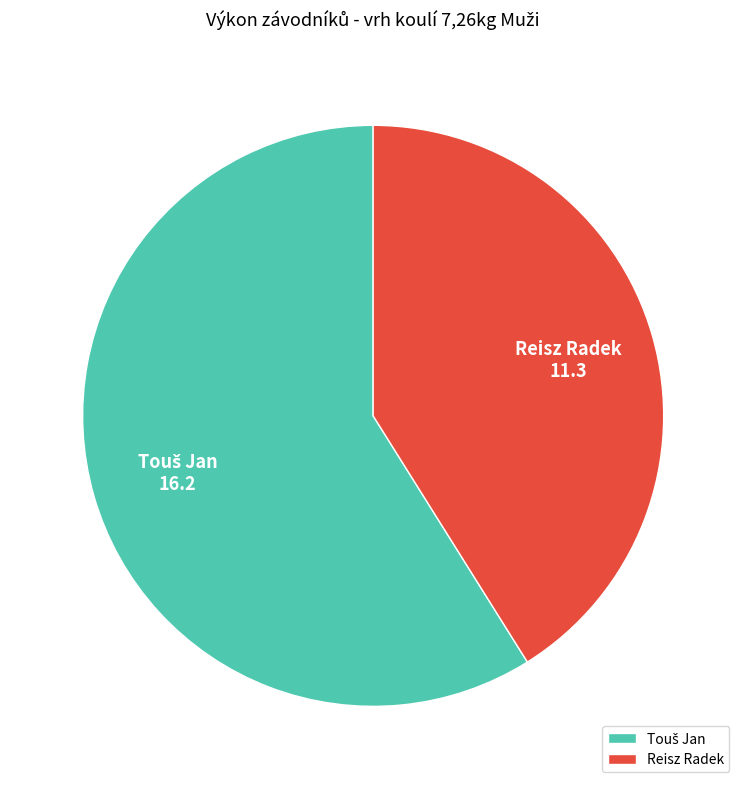

How many segments does this pie chart have?

2